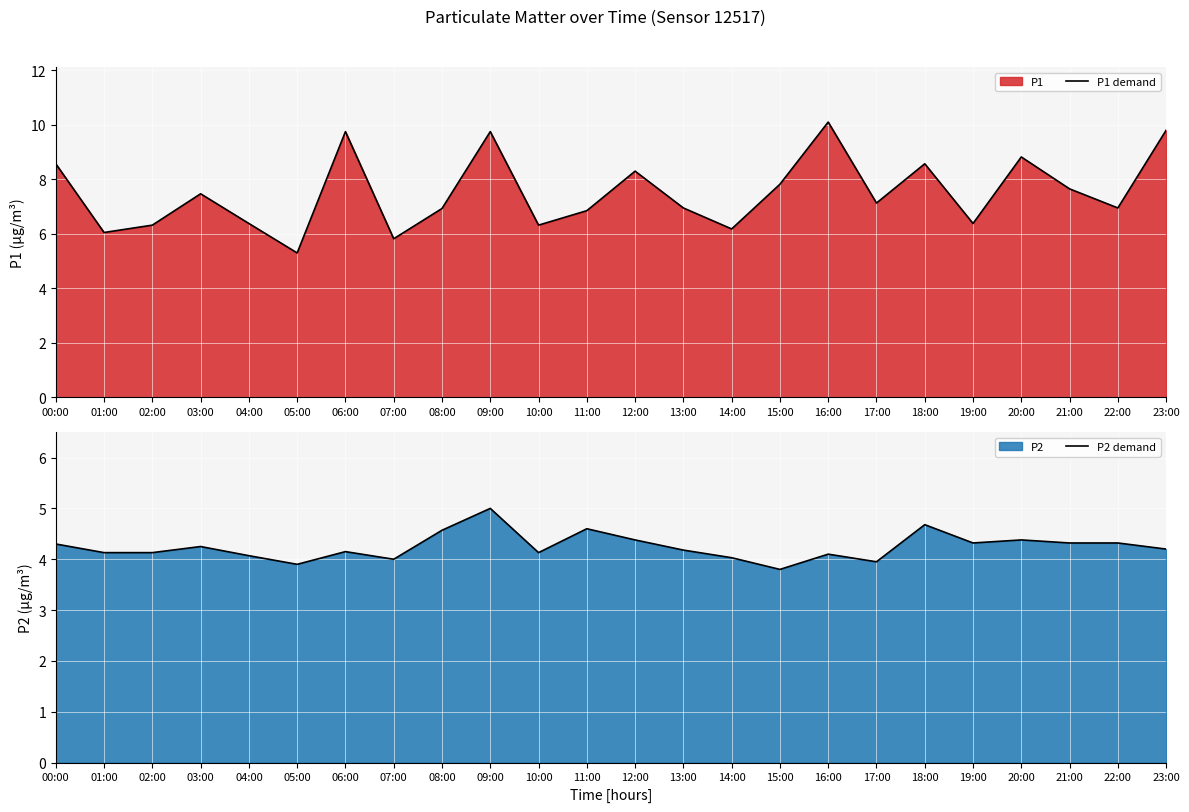

What is the difference between the P2 demand values at 02:00 and 22:00?

0.2